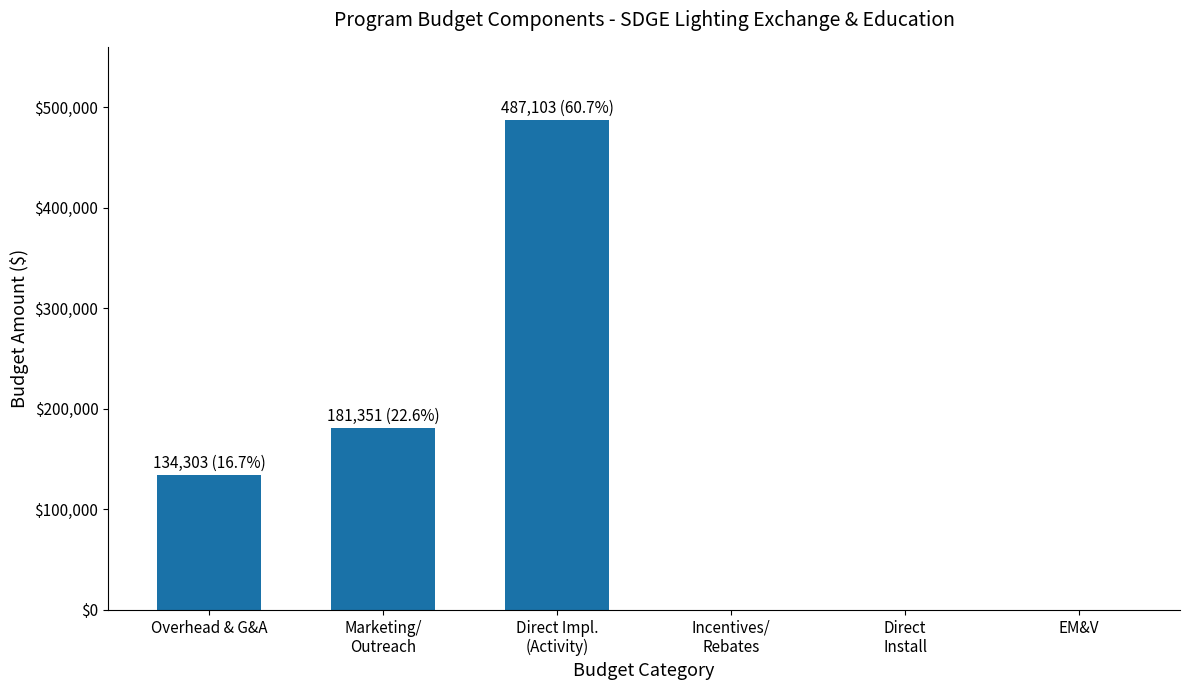

Between Incentives/
Rebates and Direct Impl.
(Activity), which is larger?

Direct Impl.
(Activity)